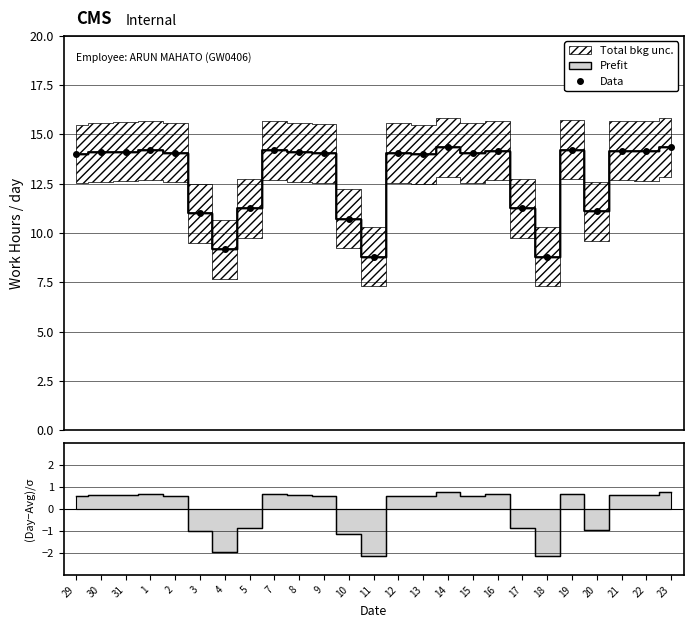

Is it true that the value at 12 is 21.3?

False